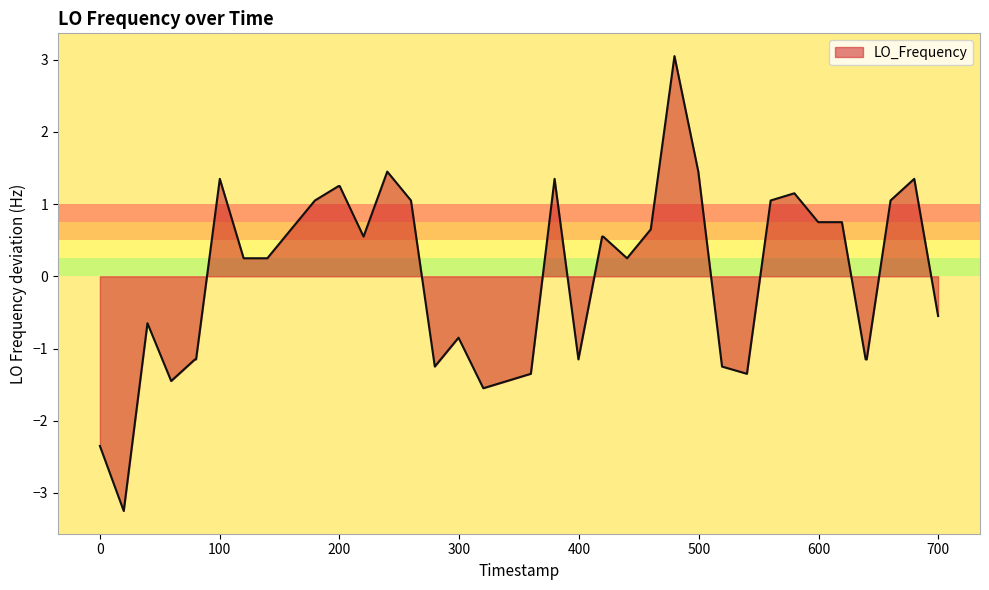

What is the difference between the maximum and minimum values?

6.3